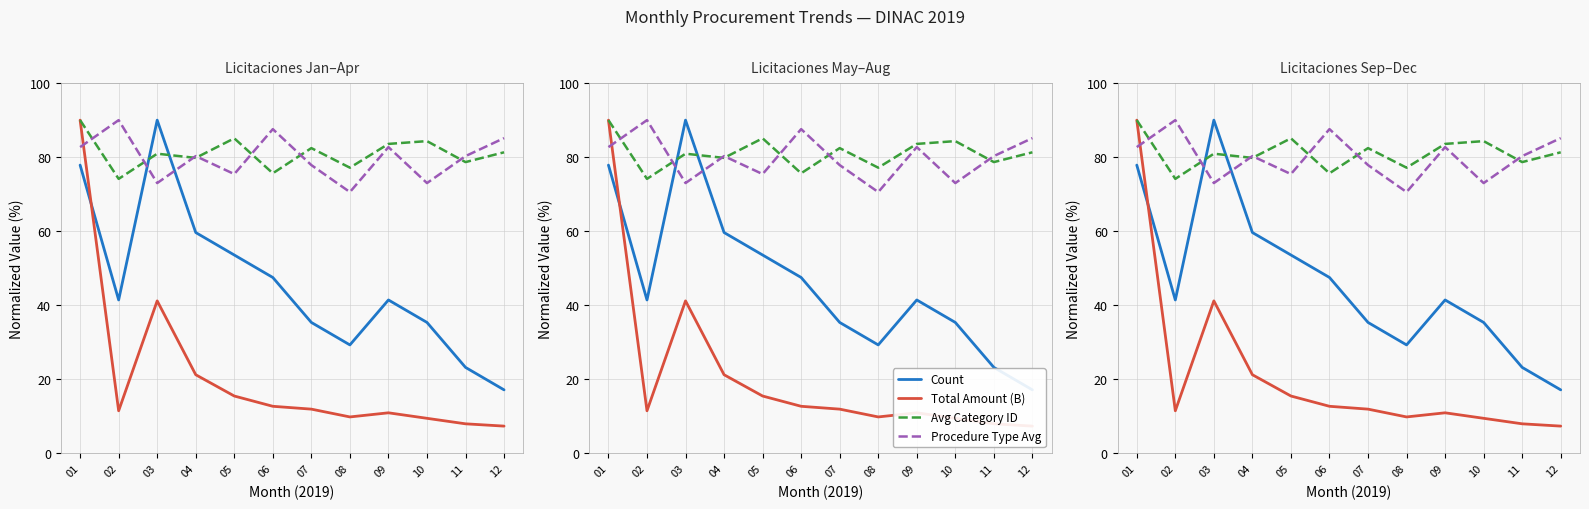

Reading left to right, list all the values displayed in this chart.

Count: 77.9	41.4	90.0	59.6	53.6	47.5	35.4	29.3	41.4	35.4	23.2	17.1
Total Amount (B): 90.0	11.5	41.2	21.2	15.5	12.7	11.9	9.8	10.9	9.5	8.0	7.4
Avg Category ID: 90.0	74.1	80.9	79.8	85.1	75.6	82.4	77.2	83.6	84.3	78.7	81.3
Procedure Type Avg: 82.7	90.0	73.0	80.3	75.4	87.6	77.9	70.6	82.7	73.0	80.3	85.1